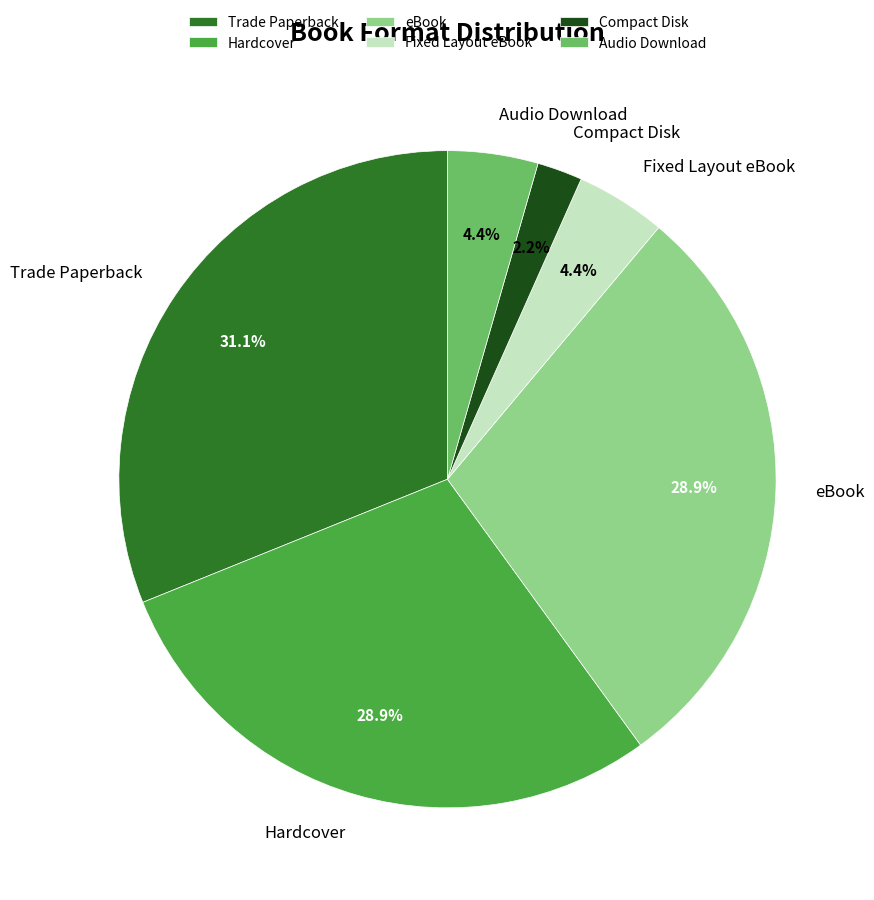

What is the ratio of the value at Compact Disk to the value at Audio Download?

0.5